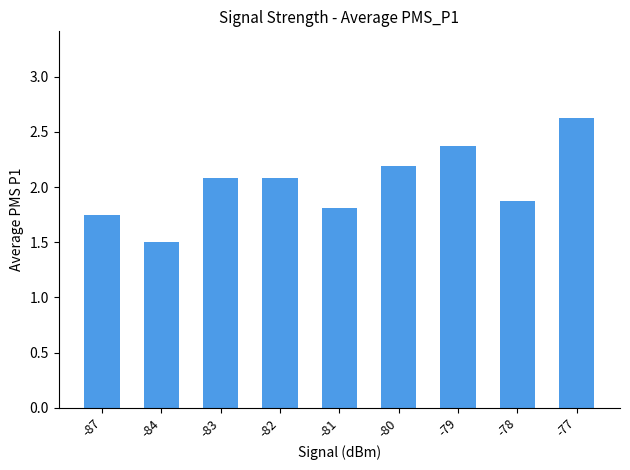

What is the sum of all values?

18.3